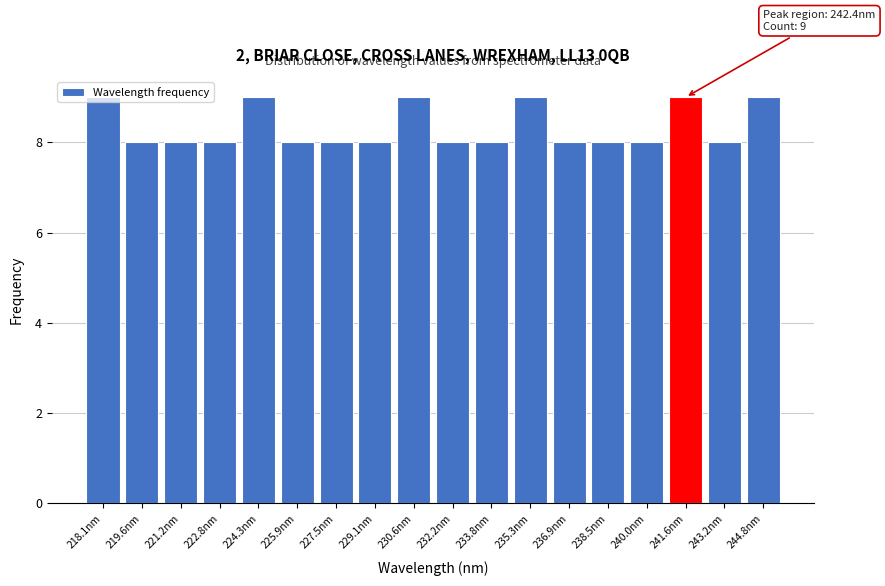

What is the smallest value displayed?

8